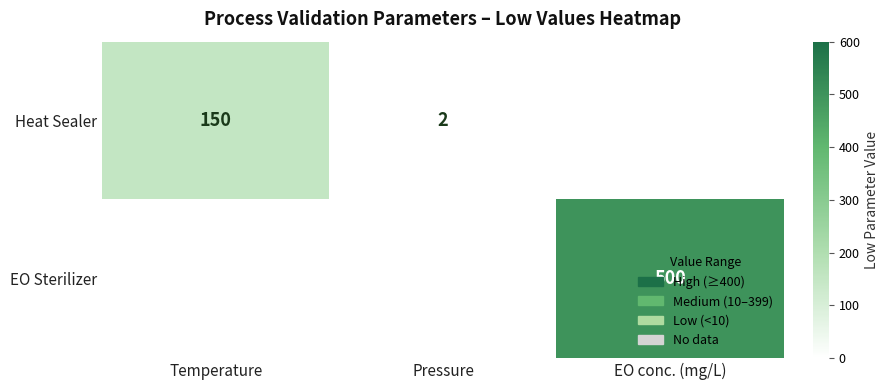

The value of EO Sterilizer at EO conc. (mg/L) is 699. True or false?

False